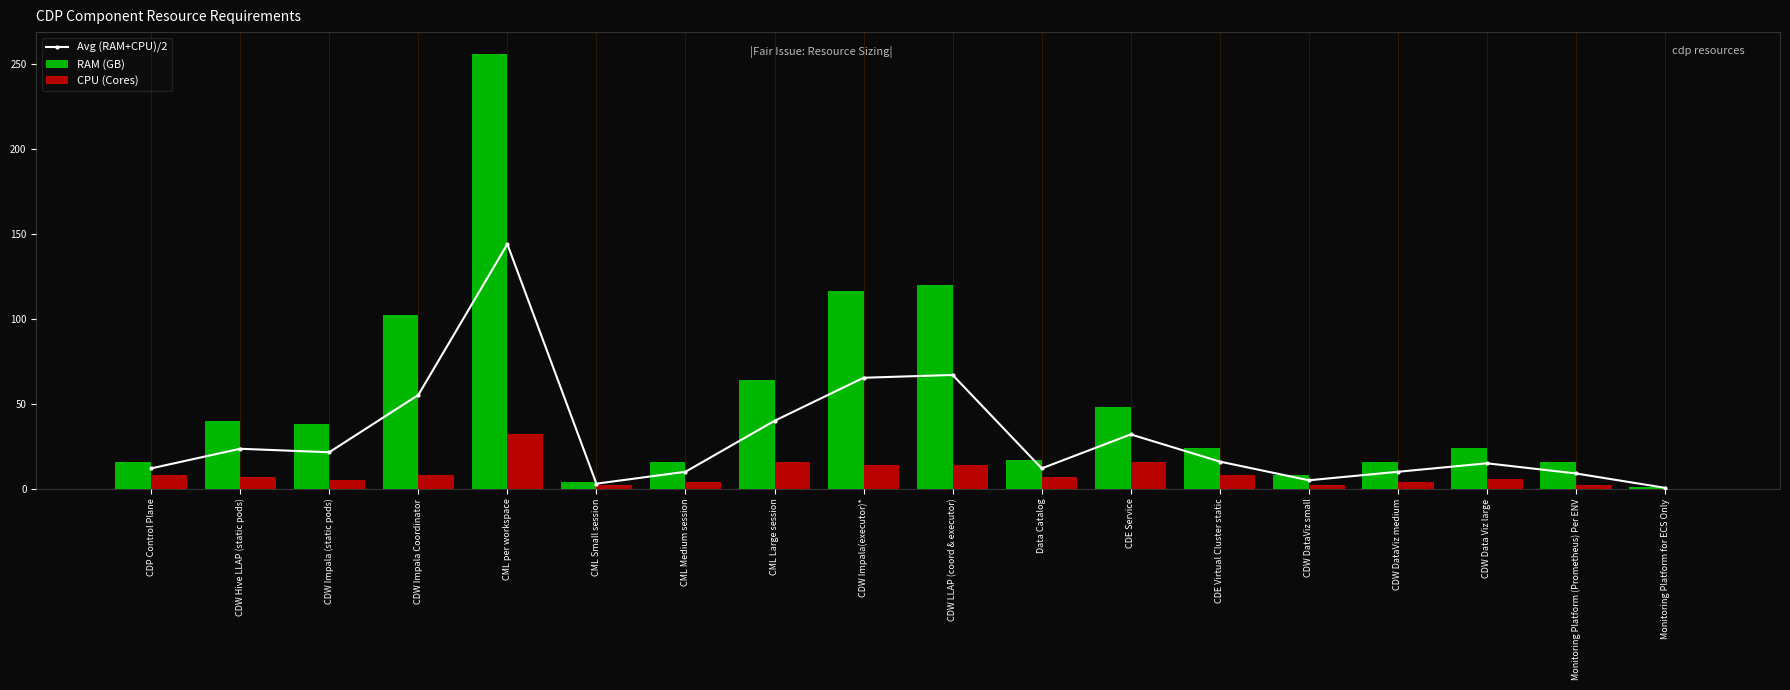

What is the lowest value of the RAM (GB) series?

1.0